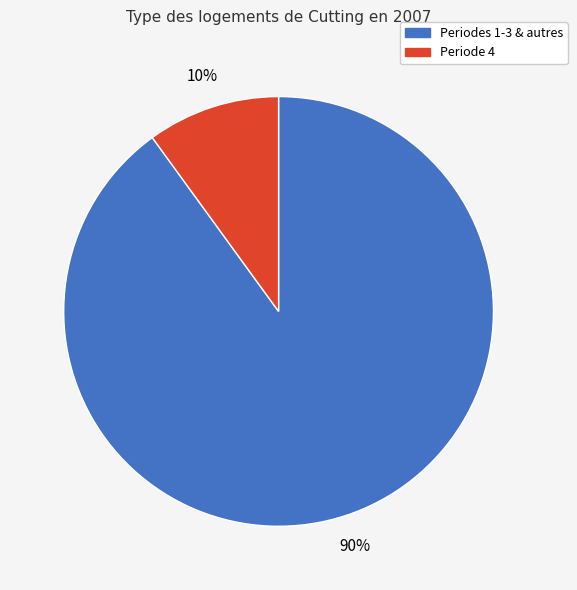

Is there a majority slice in this chart?

Yes